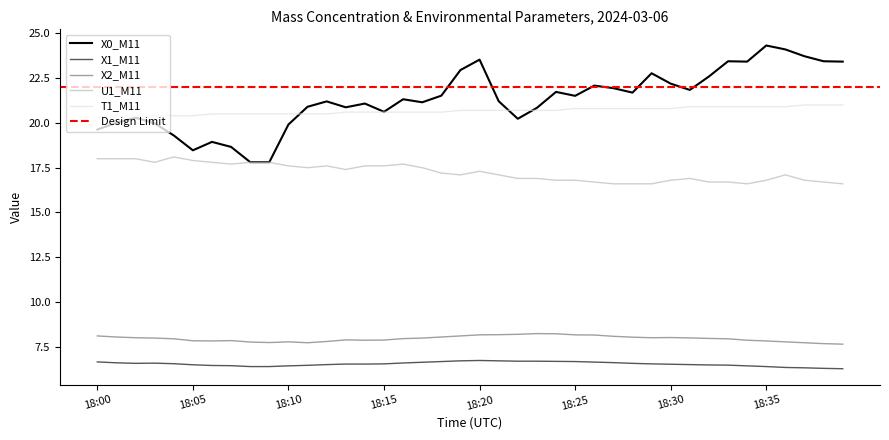

What is the value of the X1_M11 point at the 5th from the left?

6.6